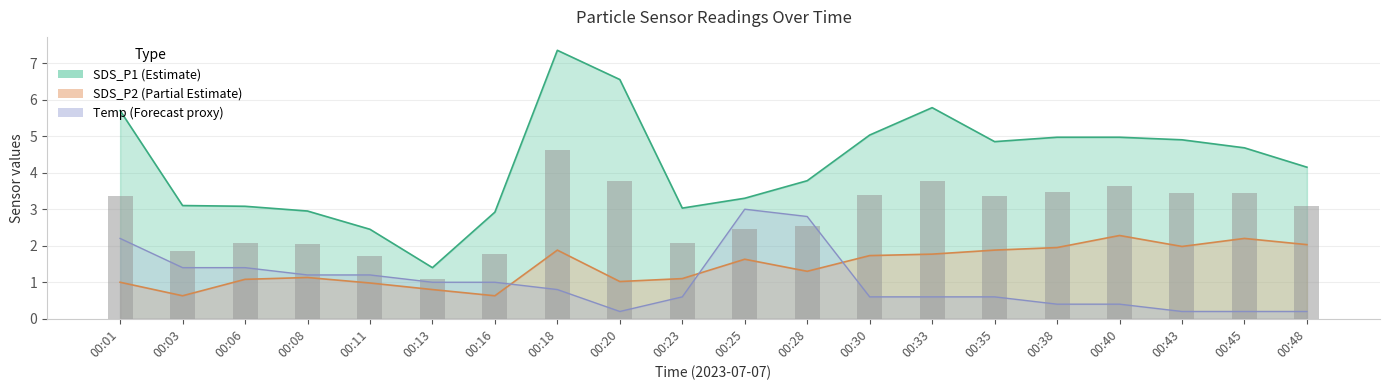

The chart shows a value of 3.4 at 00:30. True or false?

True